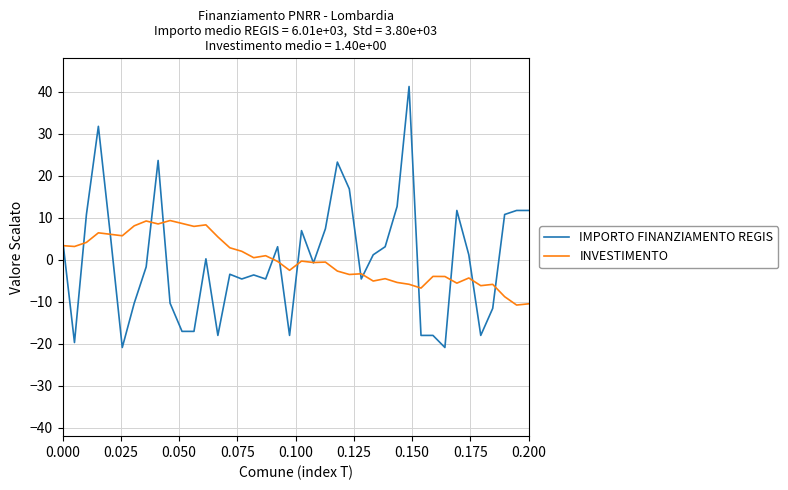

List the series in order of their peak value, lowest first.

INVESTIMENTO, IMPORTO FINANZIAMENTO REGIS